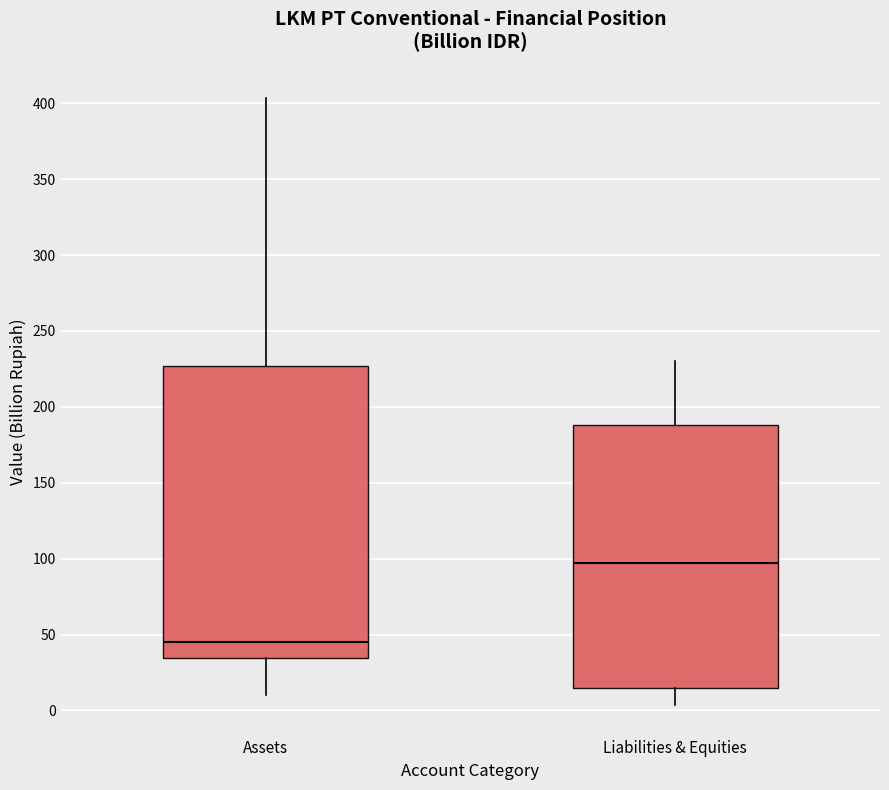

Reading left to right, transcribe this box plot: for each box, give where its median line is, the range the box spans, and where its two whiskers end, as read against the y-axis. The values are not printed on the chart, so give them approximately, as read against the axis.

Assets: median 45, box 35 to 225, whiskers 10 to 405
Liabilities & Equities: median 95, box 15 to 190, whiskers 5 to 230